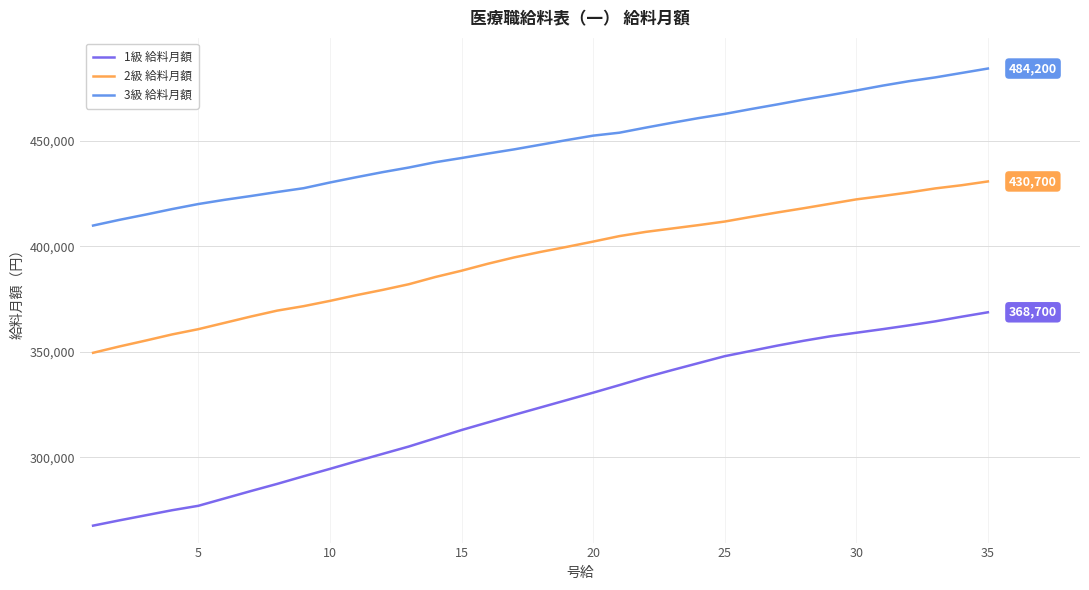

What is the difference between the maximum and minimum values in the 2級 給料月額 series?

81200